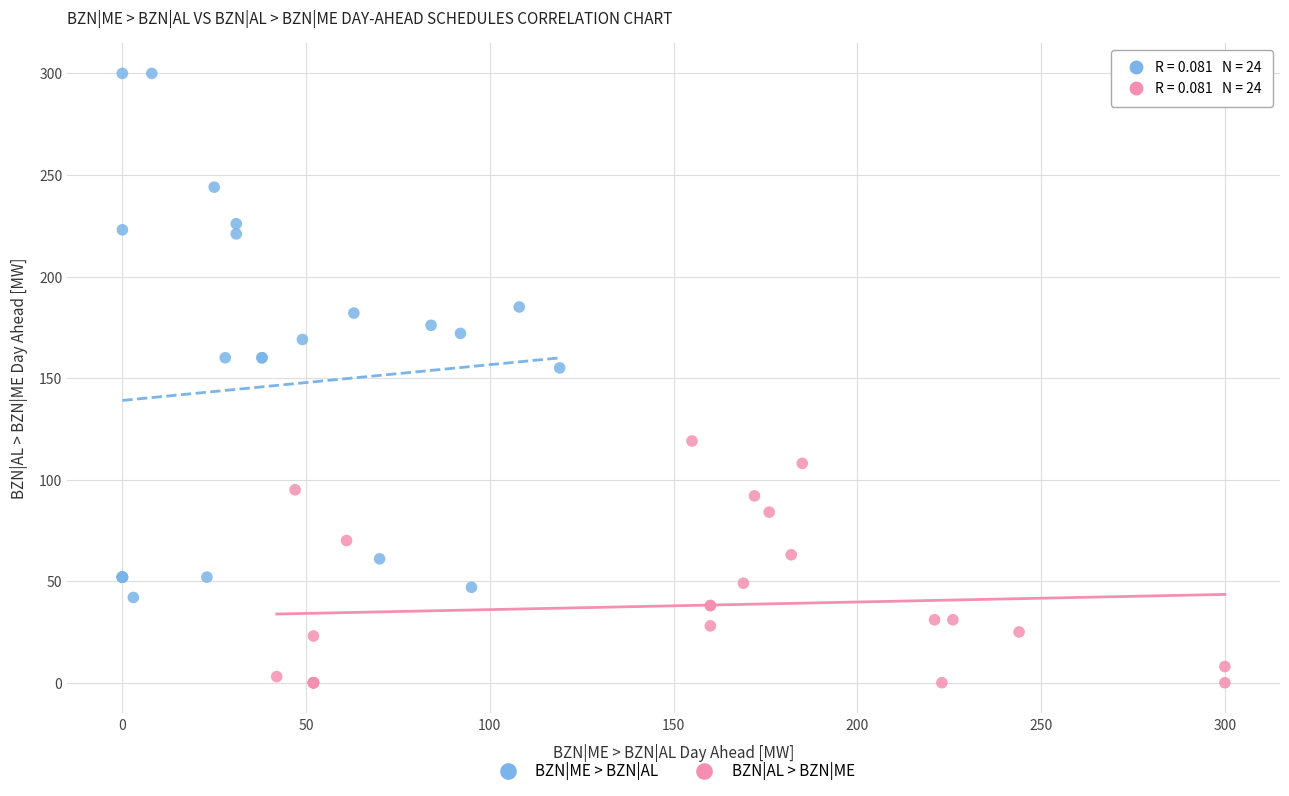

Which series reaches the maximum Y coordinate?

BZN|ME > BZN|AL